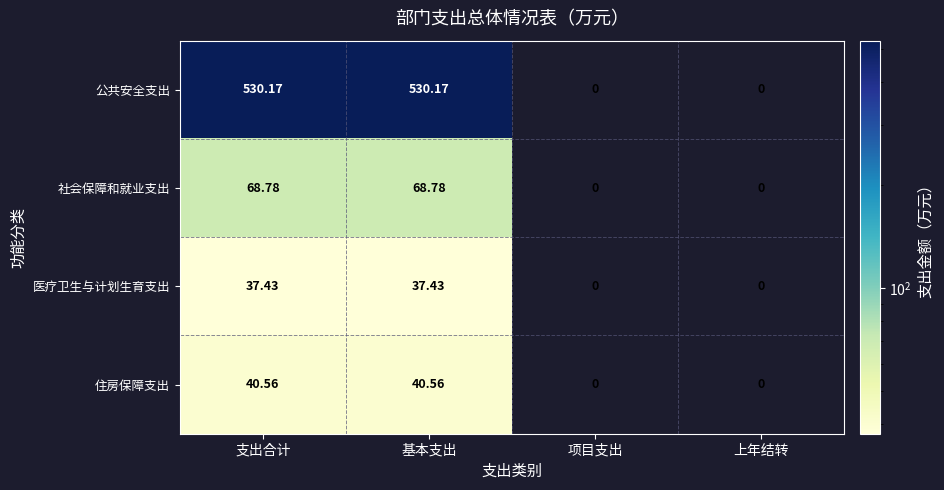

What is the difference between the highest and lowest values at 支出合计?

492.7